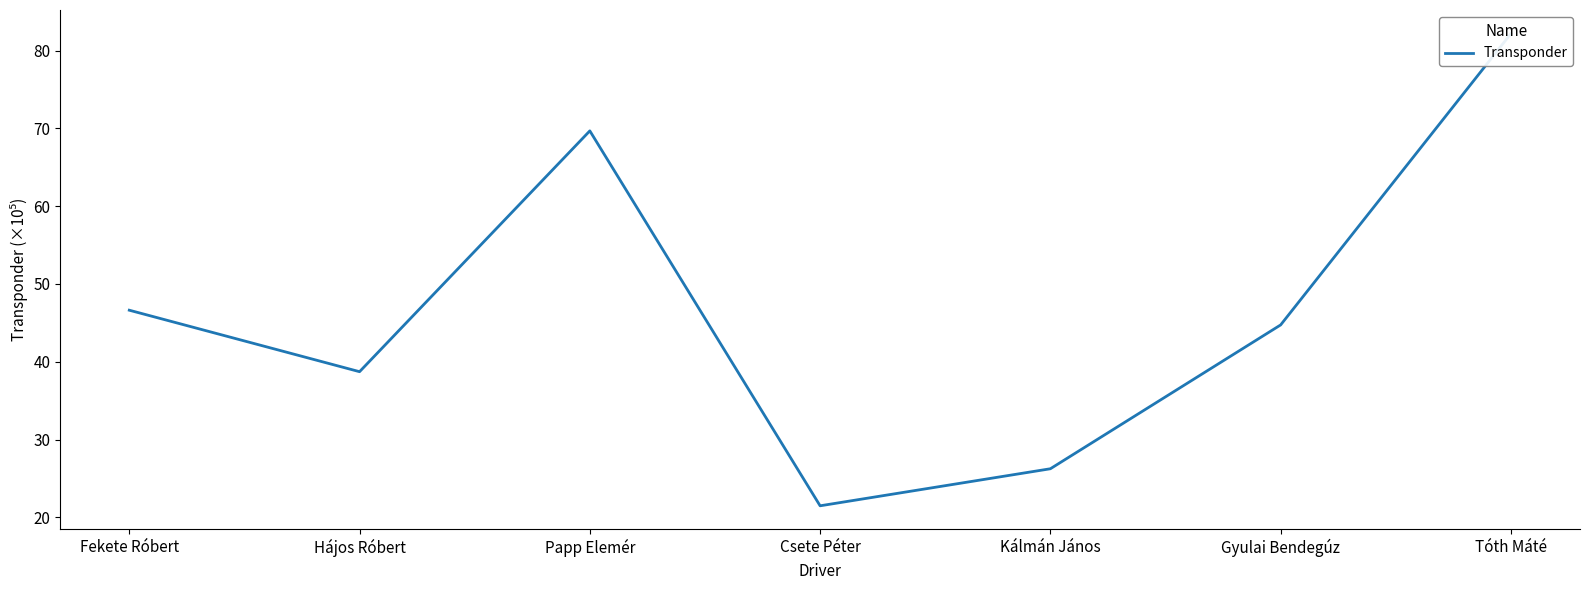

Is it true that the value at Papp Elemér is 32.7?

False